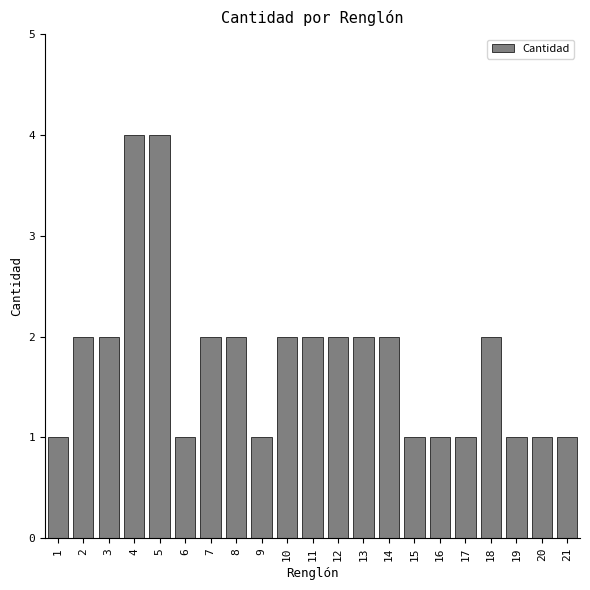

Reading left to right, extract all data points from this chart.

1	2	2	4	4	1	2	2	1	2	2	2	2	2	1	1	1	2	1	1	1